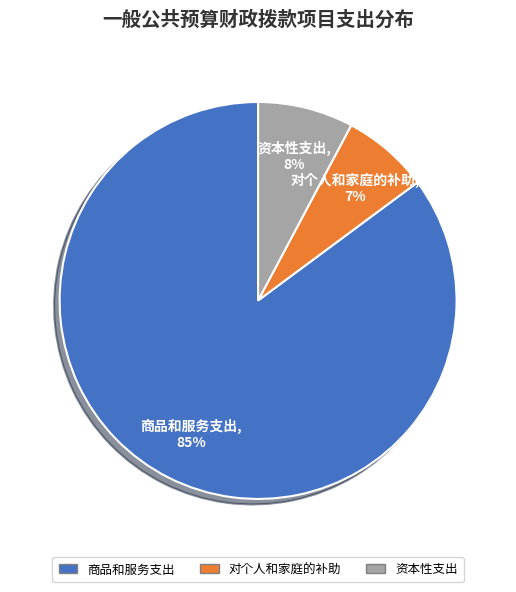

What is the majority slice?

商品和服务支出